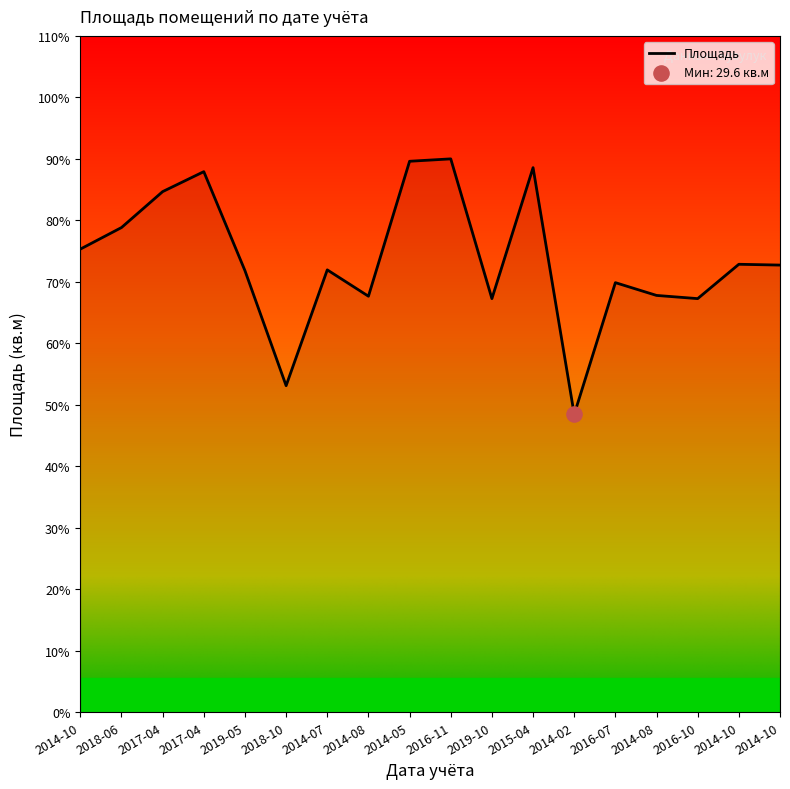

Does the chart have visible grid lines?

No